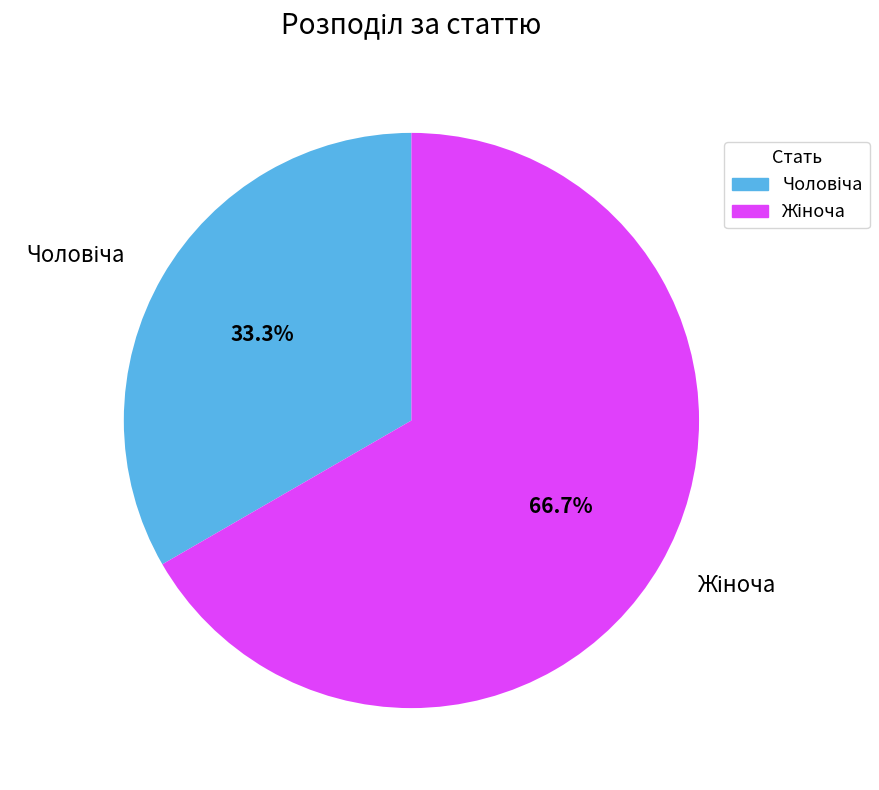

Does any single category account for the majority?

Yes